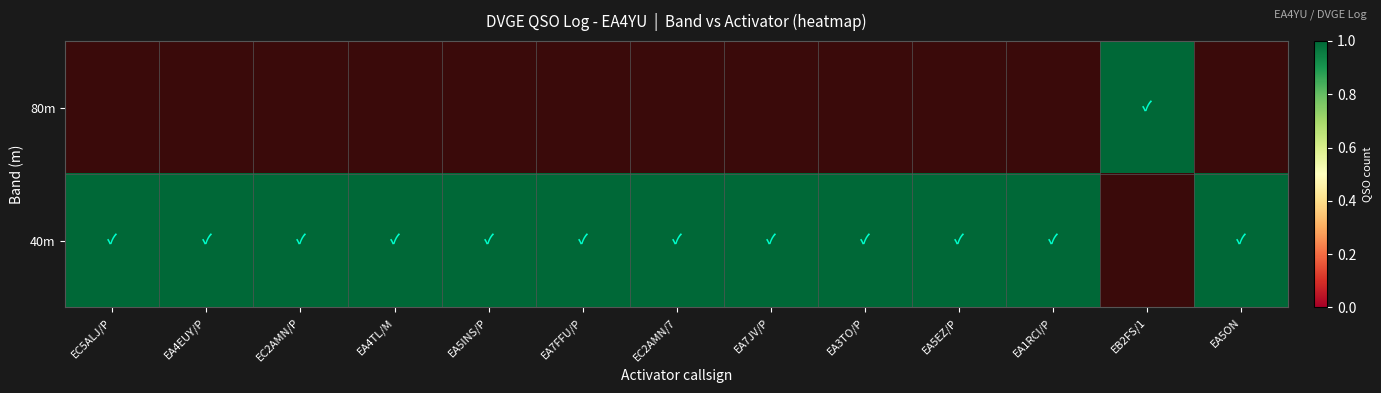

List the series in order of their overall mean, lowest first.

80m, 40m